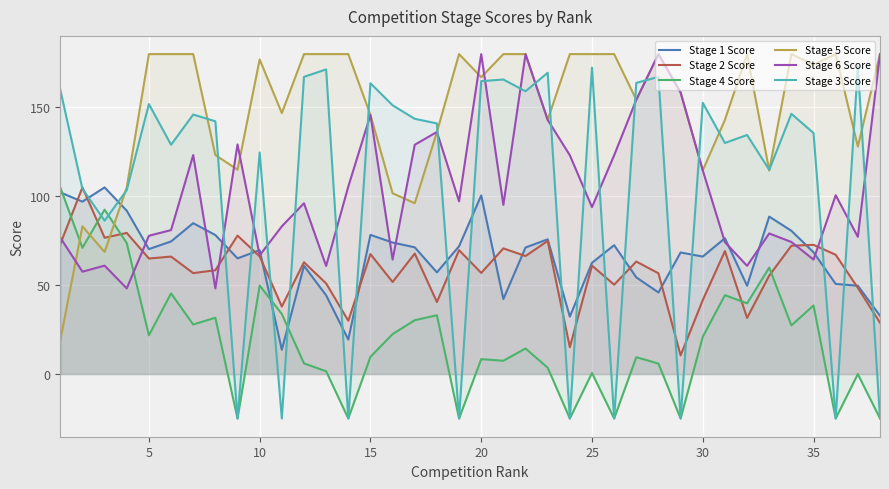

Which series has the largest total across all categories?

Stage 5 Score